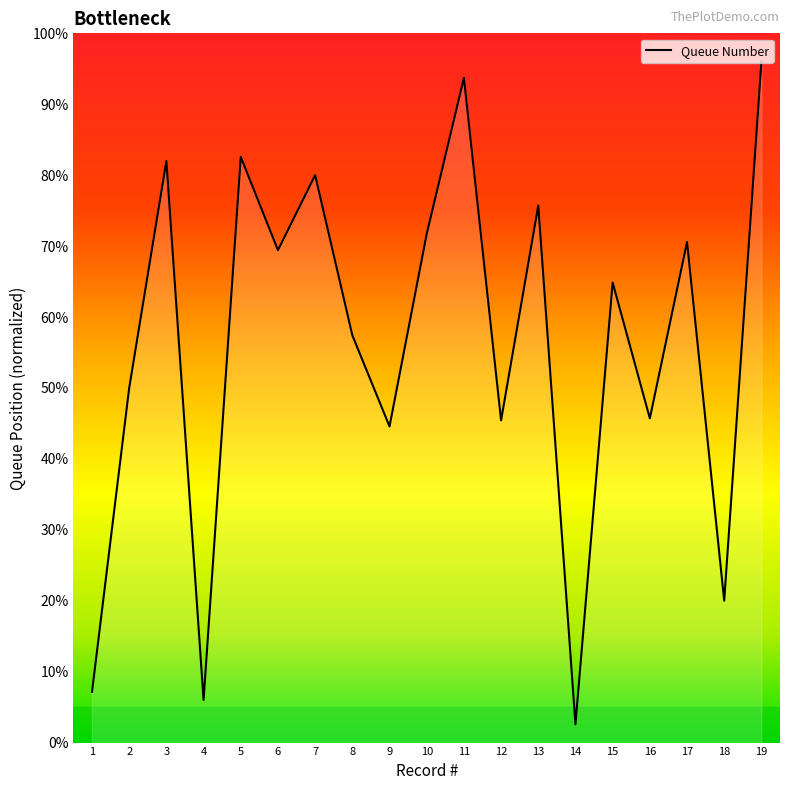

What is the change in value from 10 to 18?

-51.7